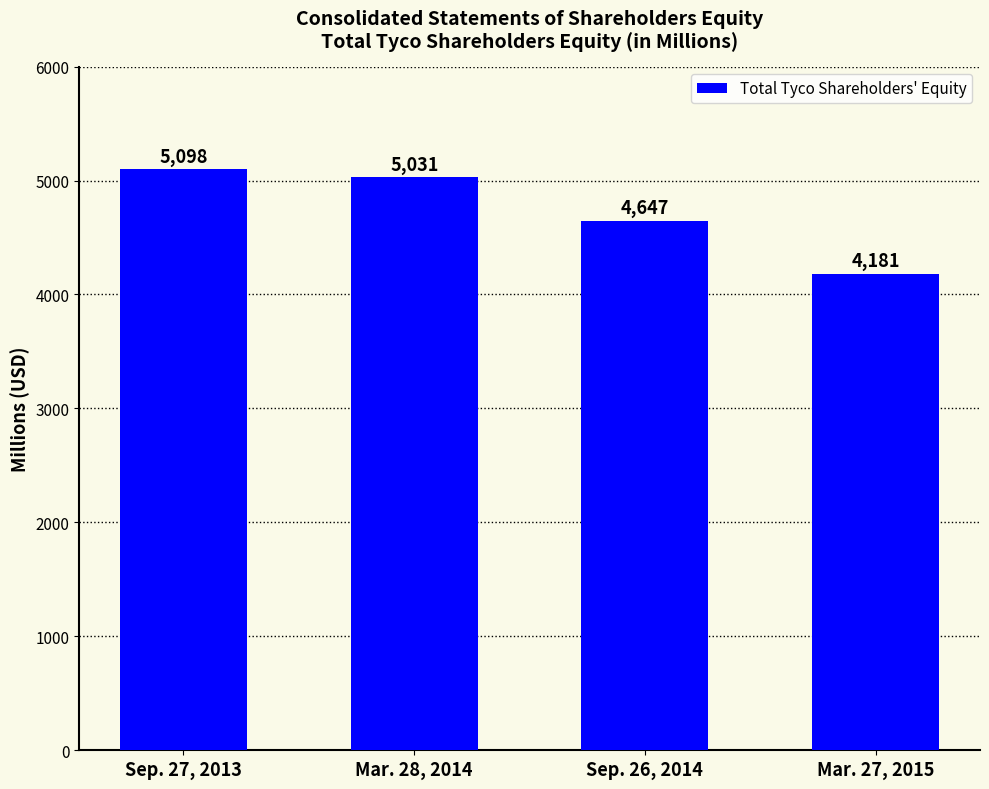

How many series are shown in this chart?

1